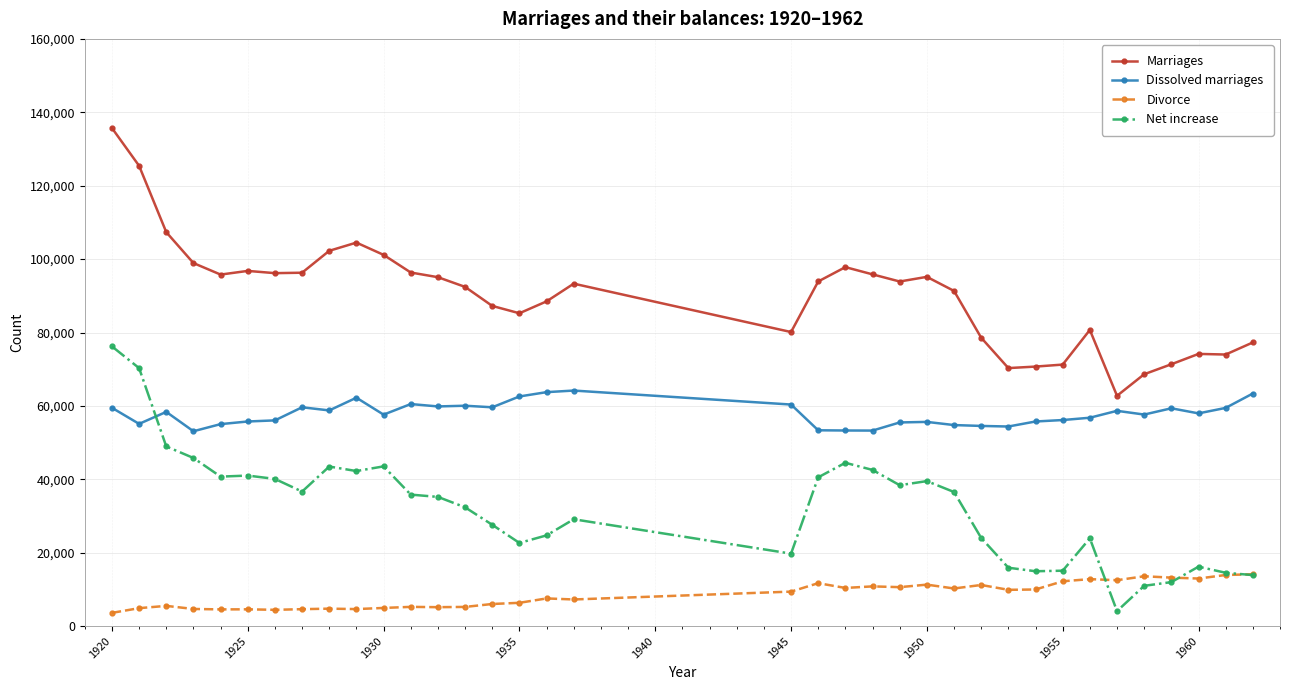

List the series in order of their overall mean, highest first.

Marriages, Dissolved marriages, Net increase, Divorce